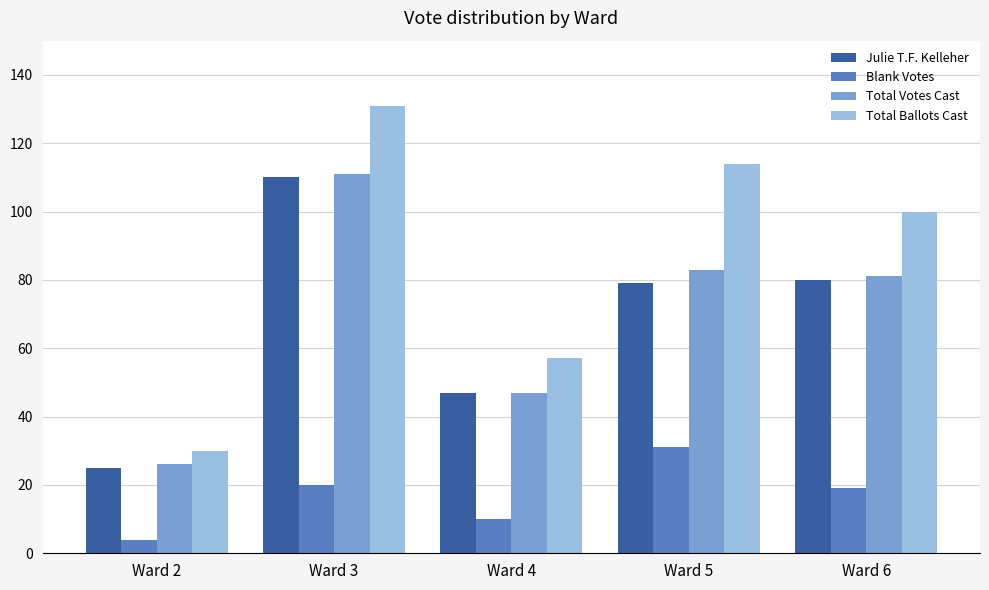

Are the bars horizontal?

No